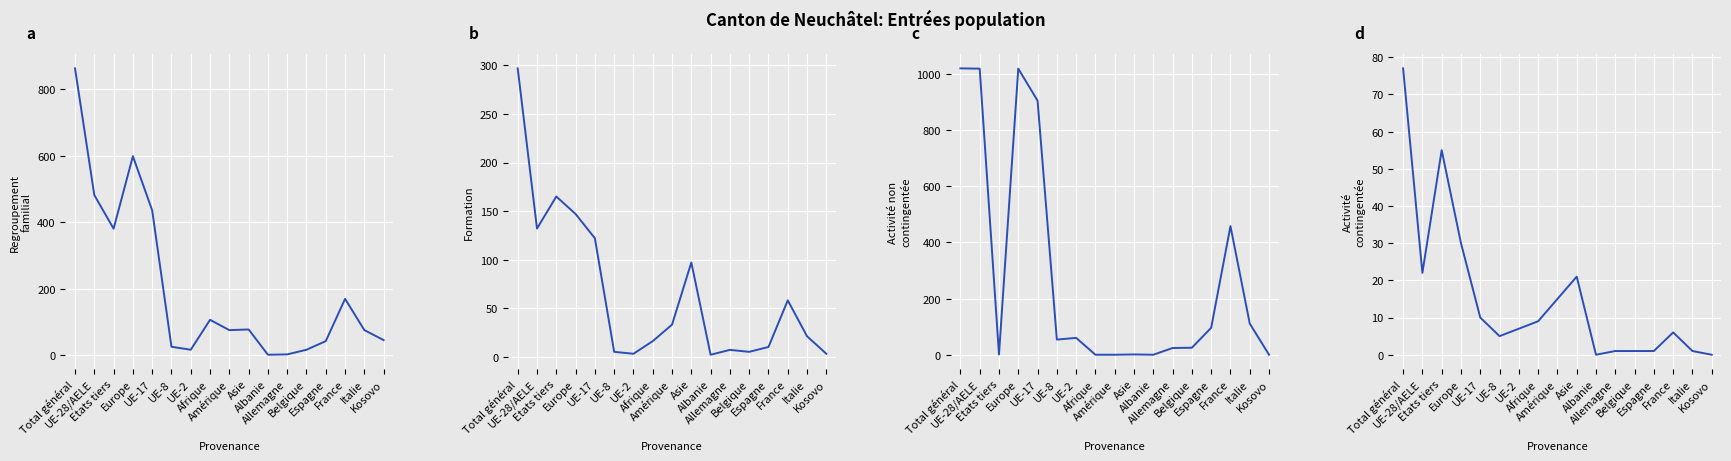

What is the difference between the highest and lowest values at France?

452